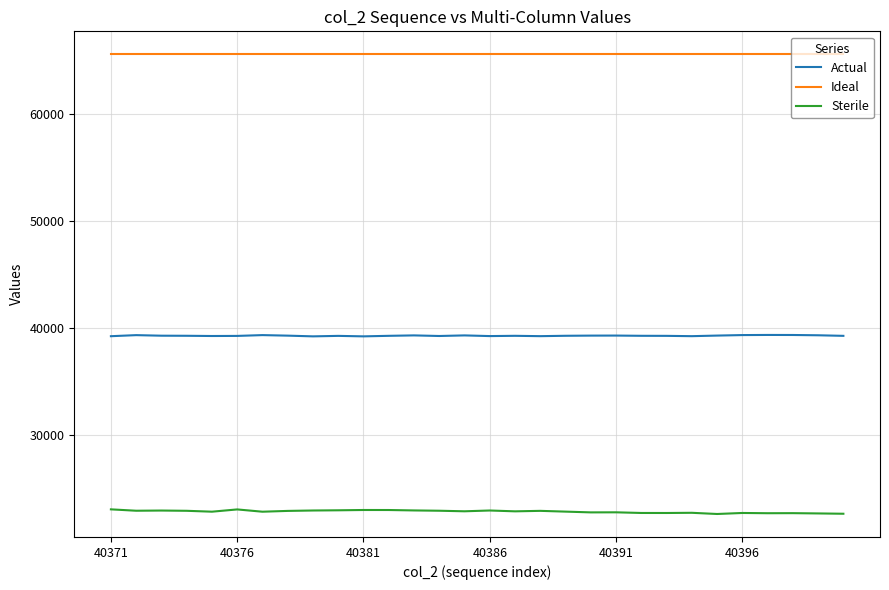

List the series in order of their peak value, lowest first.

Sterile, Actual, Ideal